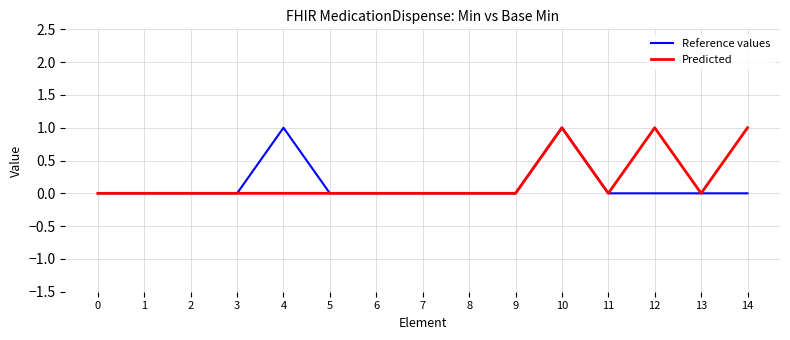

True or false: Reference values has a value of -1 at 5.

False